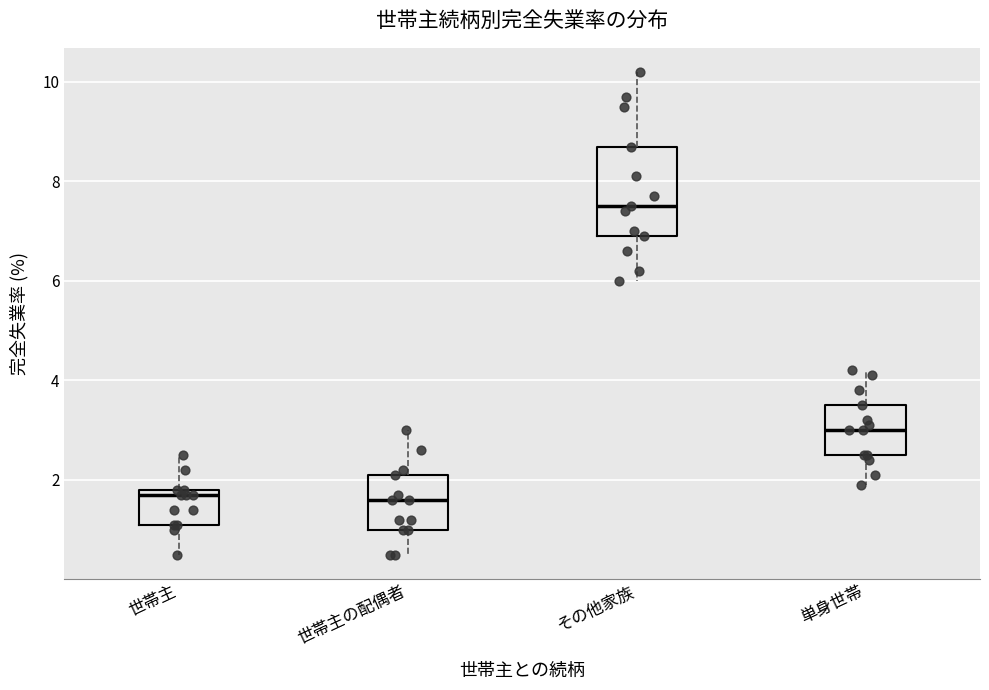

Where is the lower edge of the box for 世帯主の配偶者 on the y-axis? The values are not printed on the chart, so give them approximately, as read against the axis.

1.0